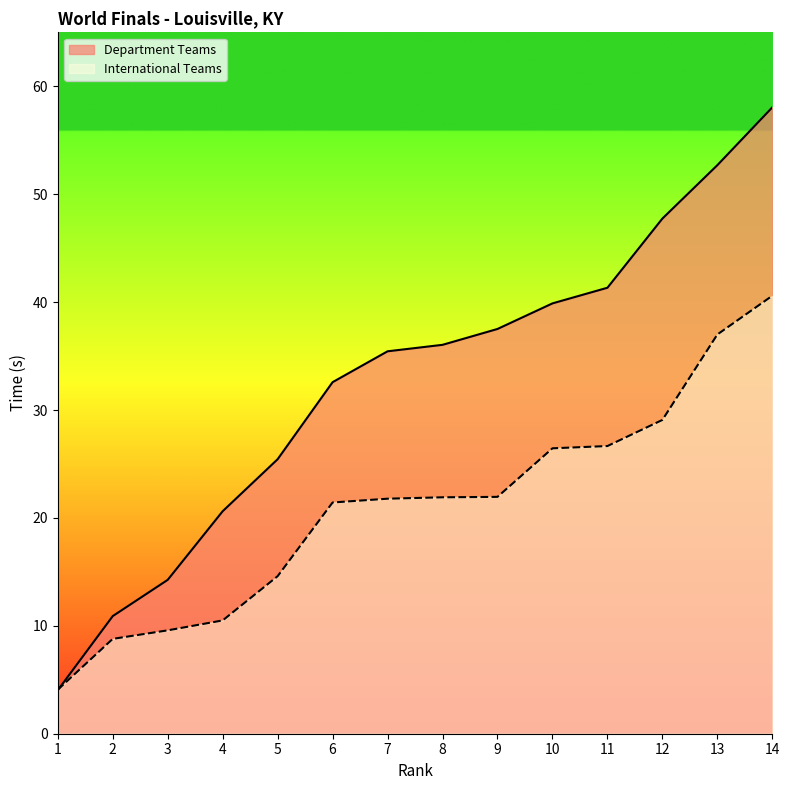

Reading right to left, extract all data points from this chart.

14=58.0	13=52.7	12=47.7	11=41.3	10=39.9	9=37.5	8=36.0	7=35.4	6=32.6	5=25.4	4=20.6	3=14.3	2=10.9	1=4.0